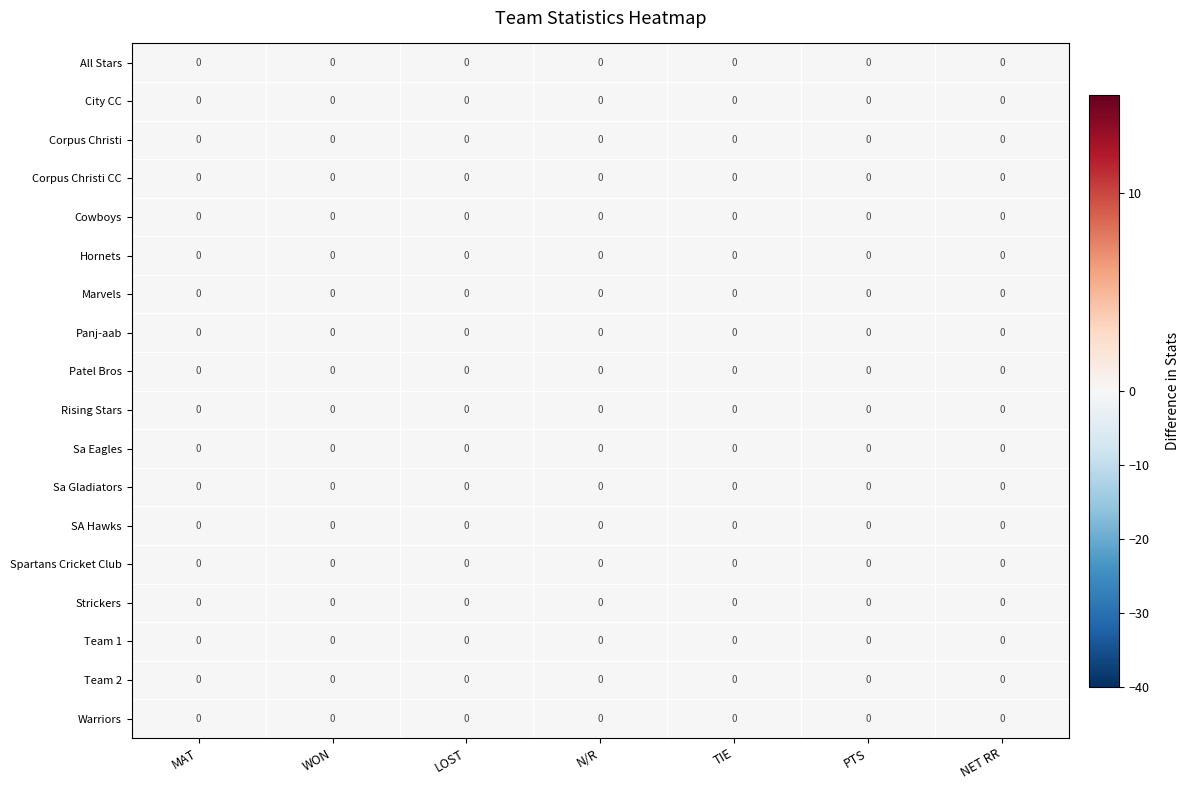

Count the number of categories in the chart.

7